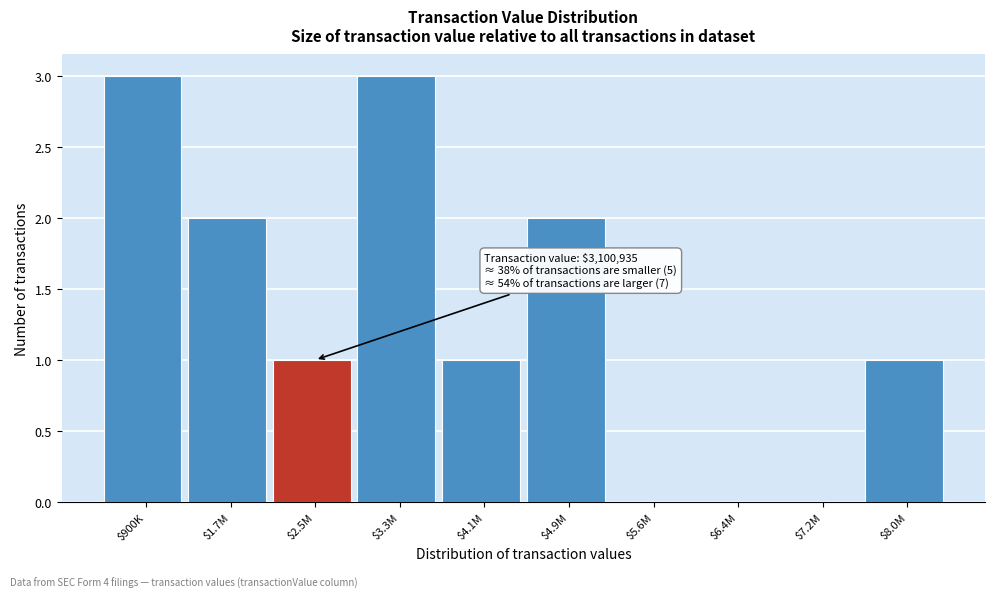

What is the maximum value shown in the chart?

3